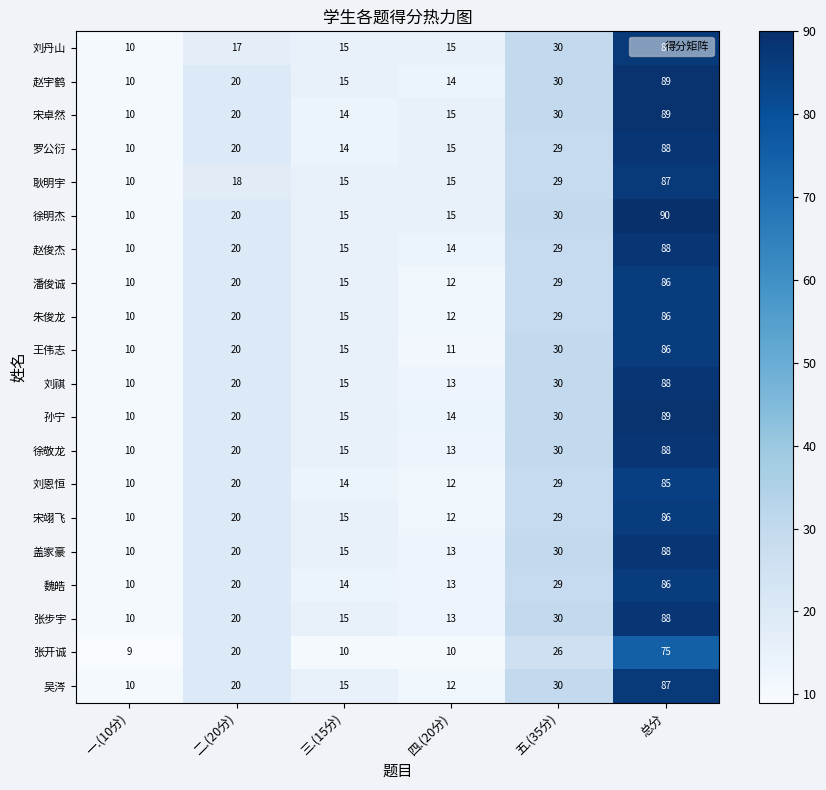

Which series has the widest spread of values?

徐明杰